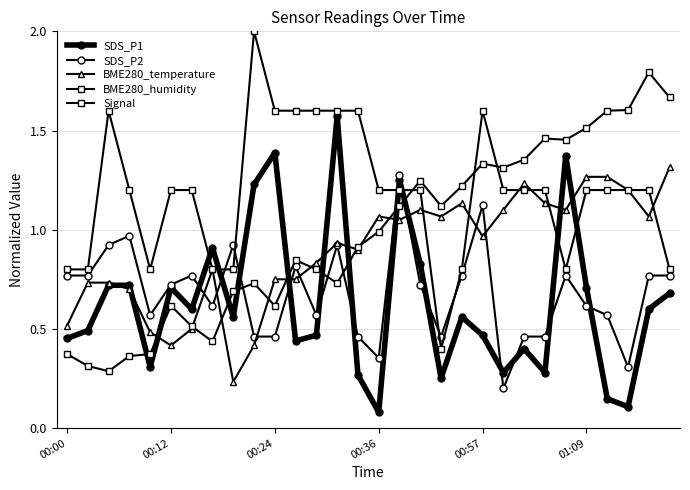

Between which two adjacent categories do Signal and BME280_humidity first intersect?

16 and 17